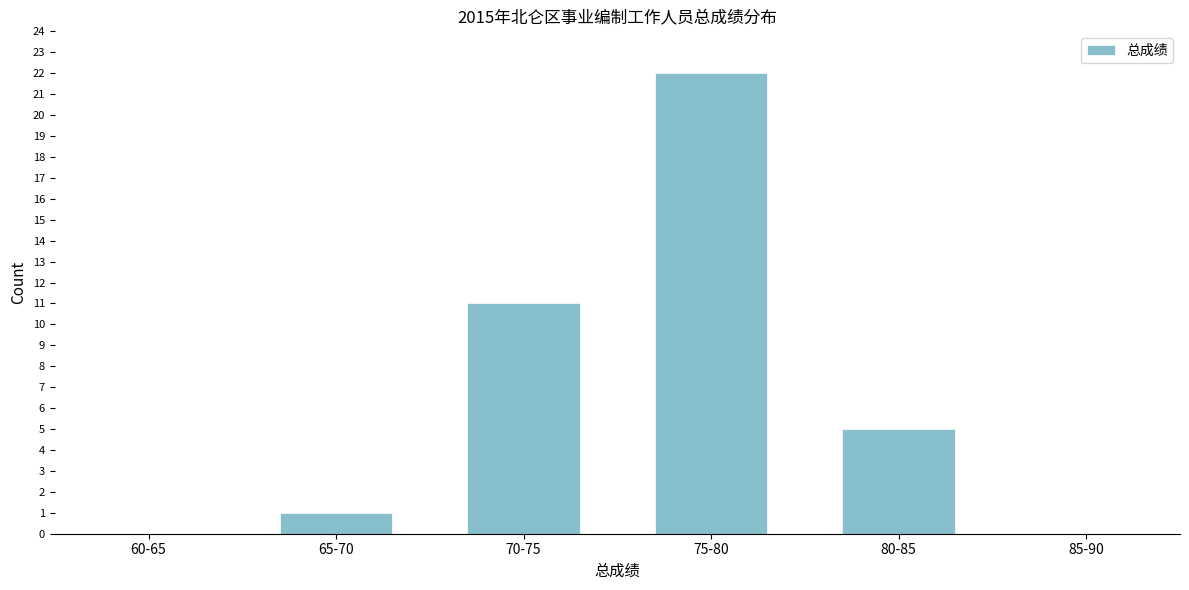

Reading left to right, what are all the values shown in this chart?

60-65=0	65-70=1	70-75=11	75-80=22	80-85=5	85-90=0